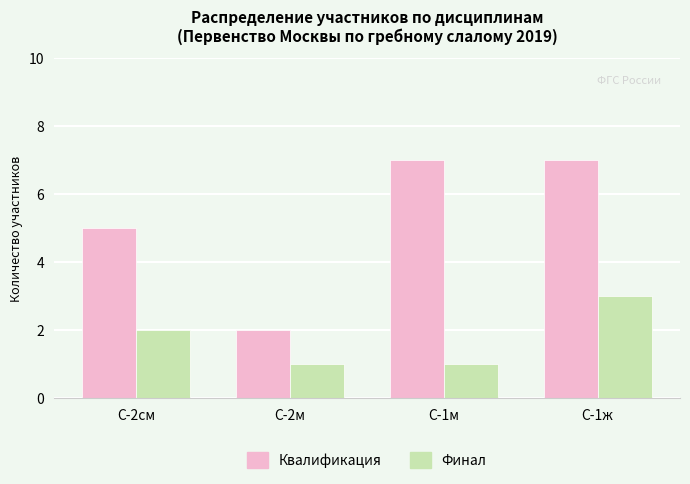

What is the value of the Квалификация bar at the 4th from the left?

7